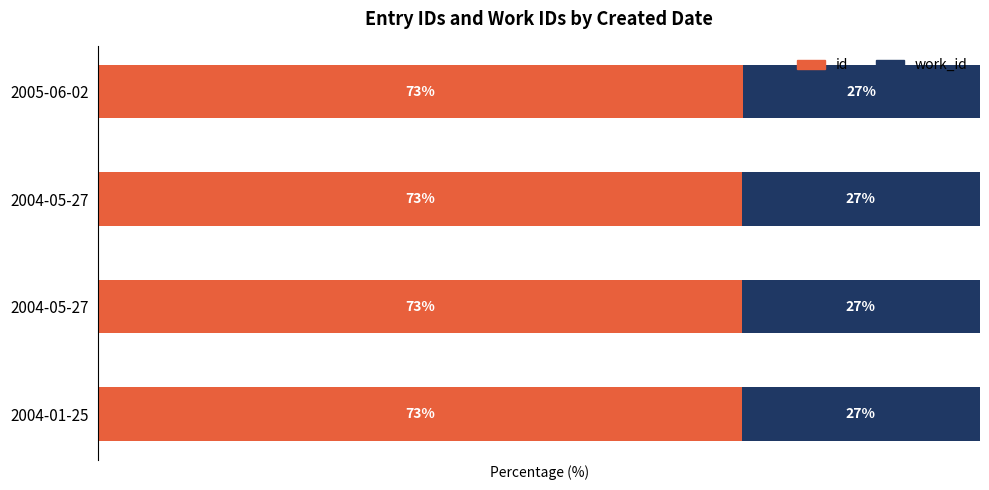

What is the value of the work_id bar at the 4th from the left?

26.9